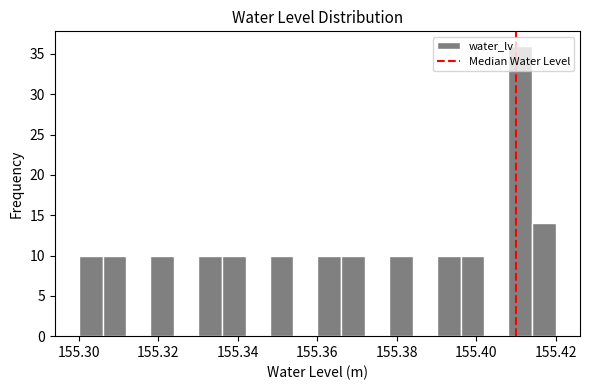

Read against the x-axis, roughly where is the centre of the tallest bar?

155.412